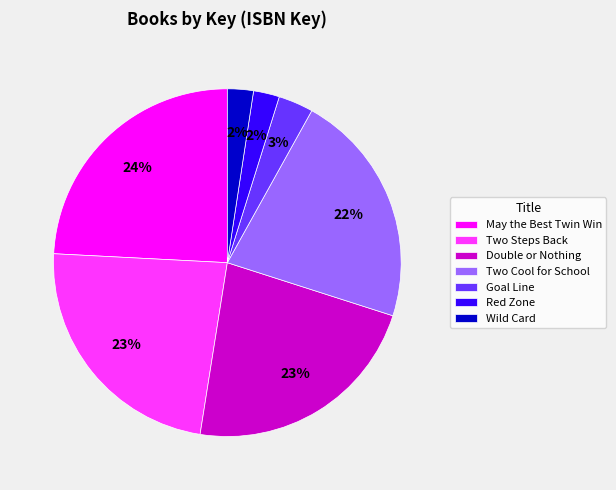

Between Two Cool for School and Wild Card, which is larger?

Two Cool for School